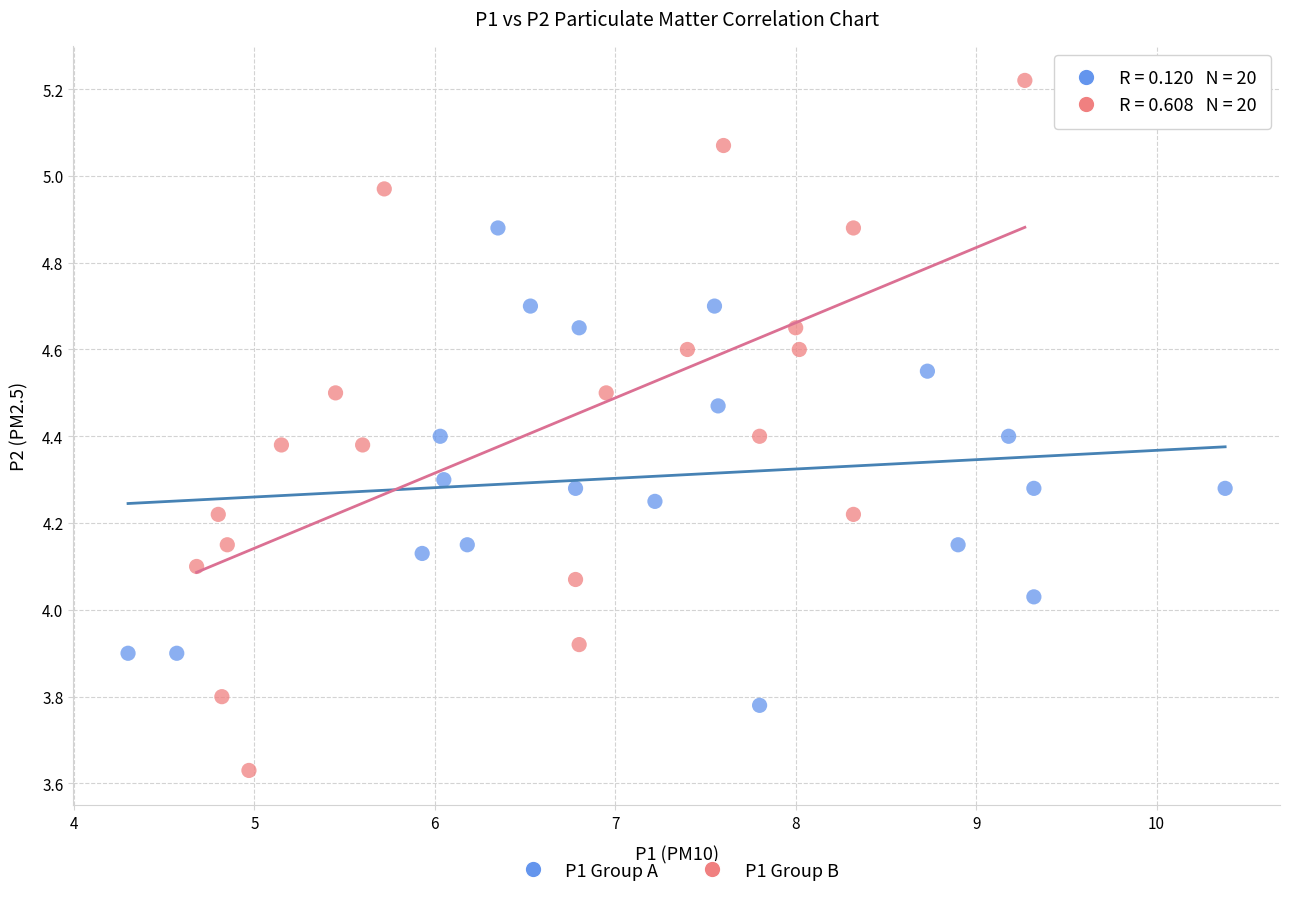

Which series has the largest Y range (max minus min)?

P1 Group B